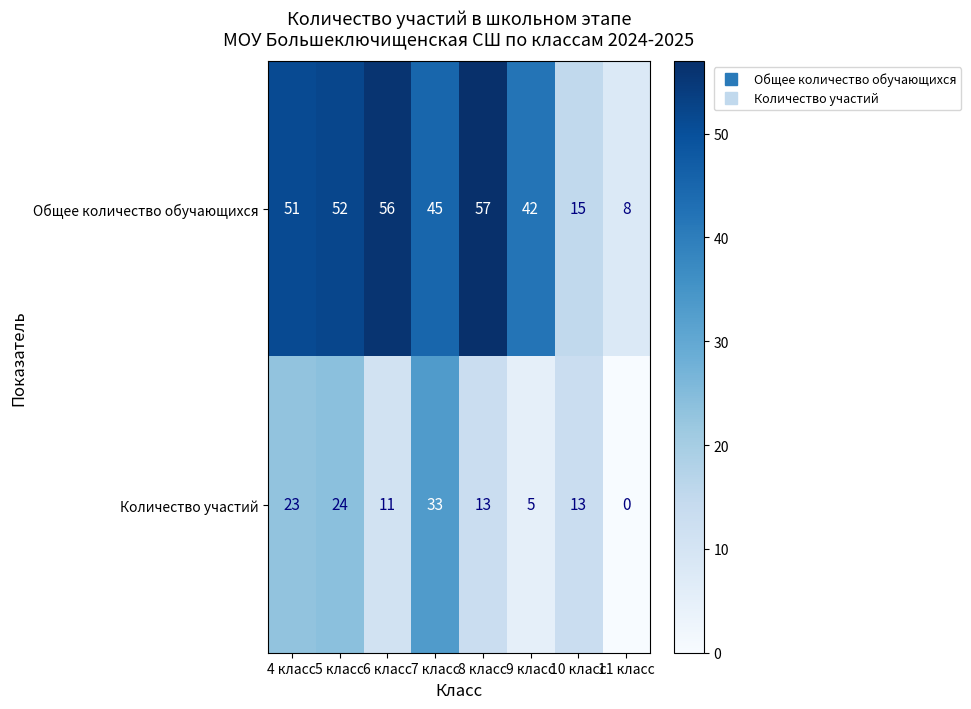

Which series has the largest total across all categories?

Общее количество обучающихся